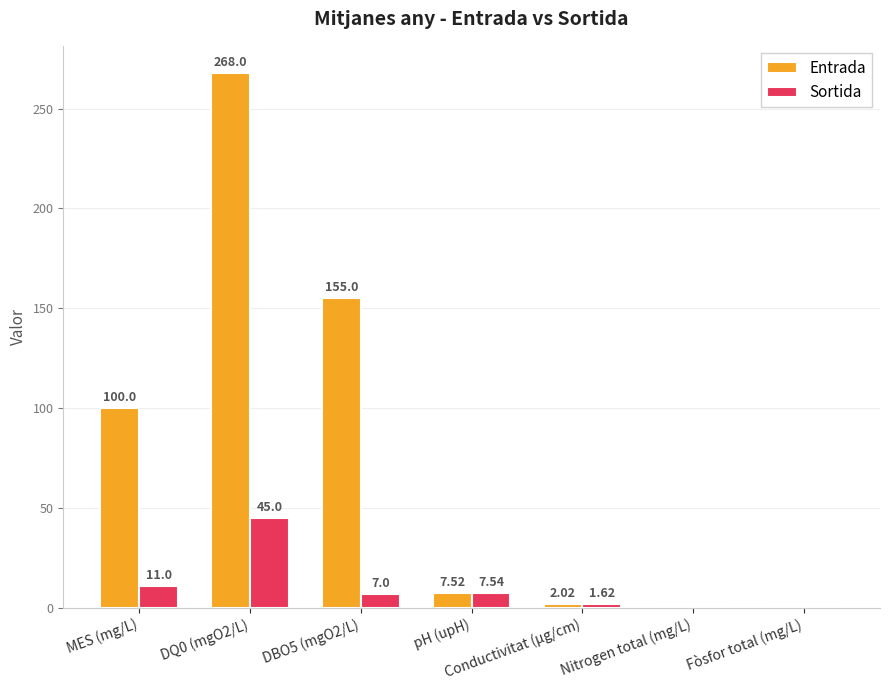

What is the sum of the Entrada values at DBO5 (mgO2/L) and DQ0 (mgO2/L)?

423.0